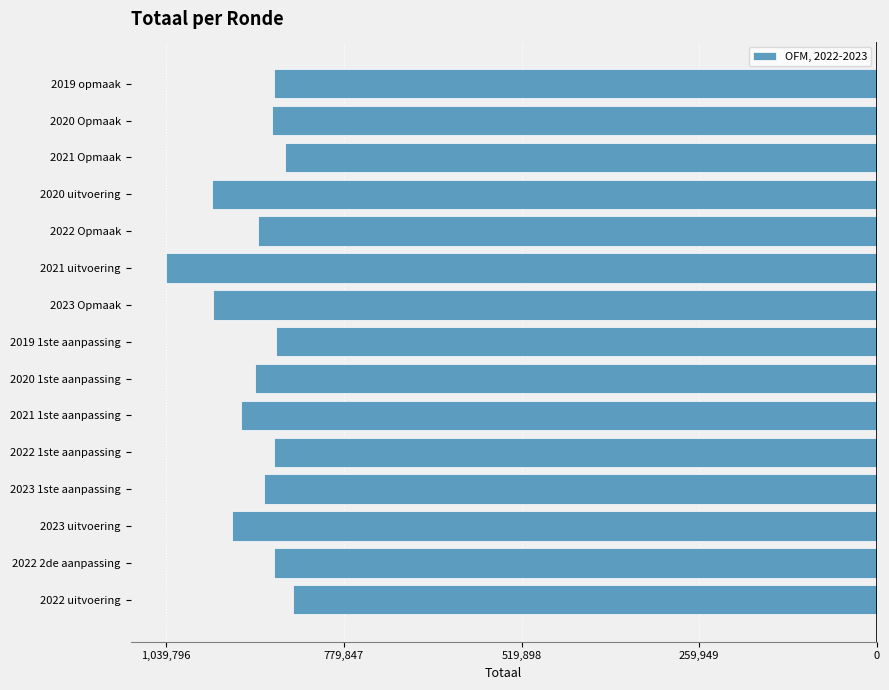

Does the chart contain any negative values?

Yes